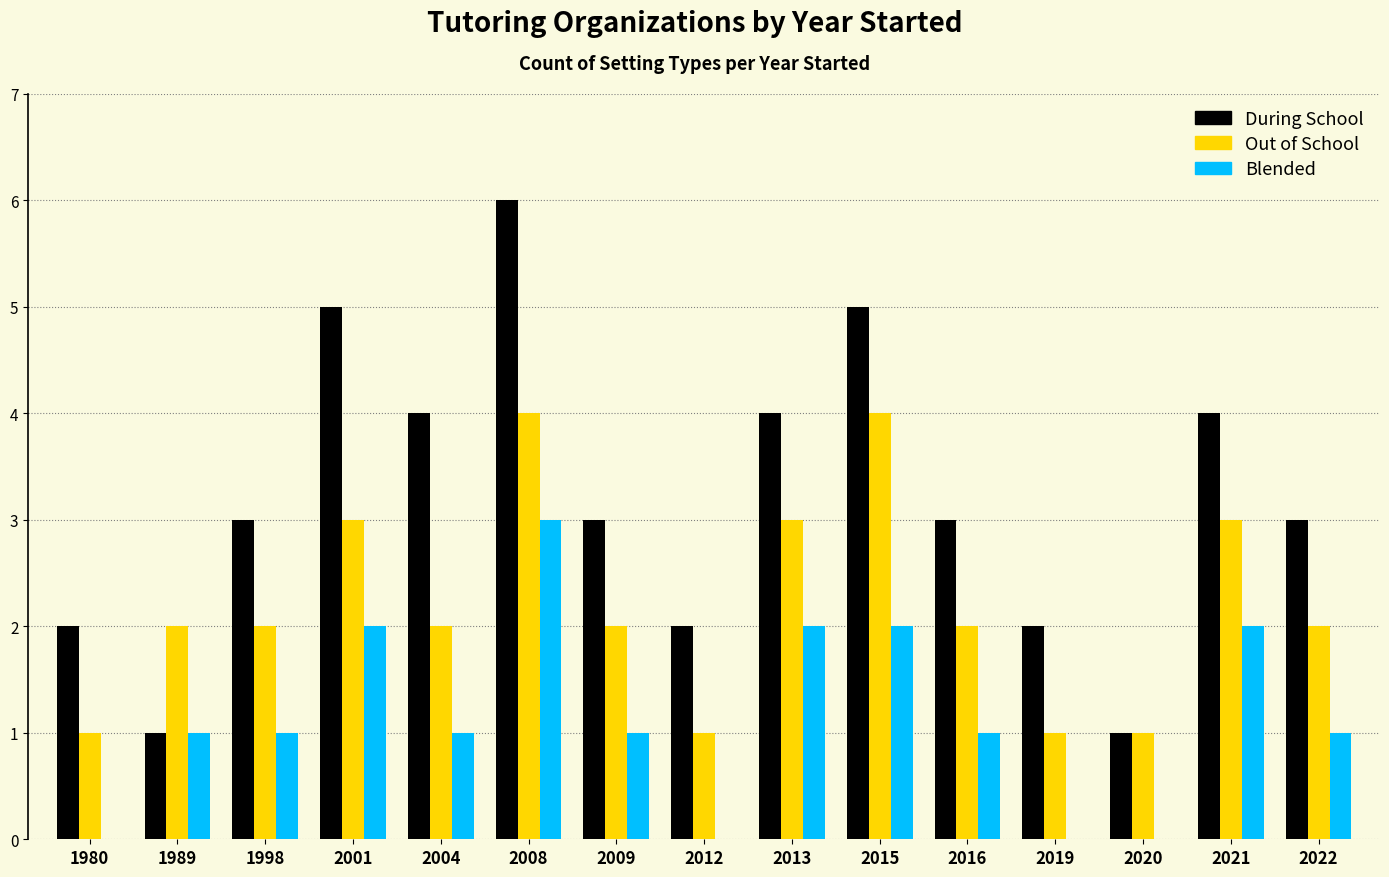

The value of During School at 1989 is 1. True or false?

True